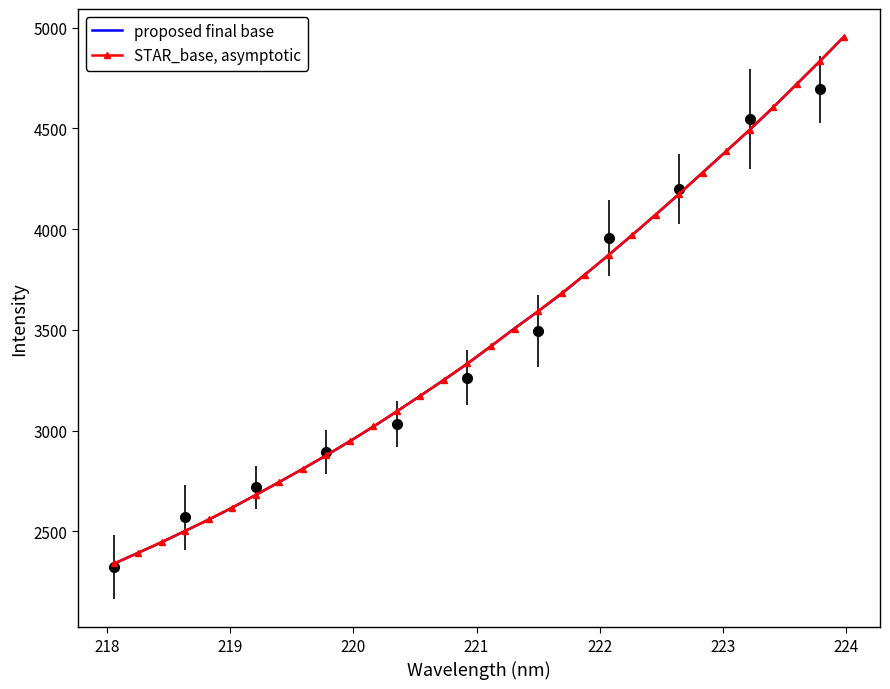

What is the highest value of the STAR_base, asymptotic series?

4953.2